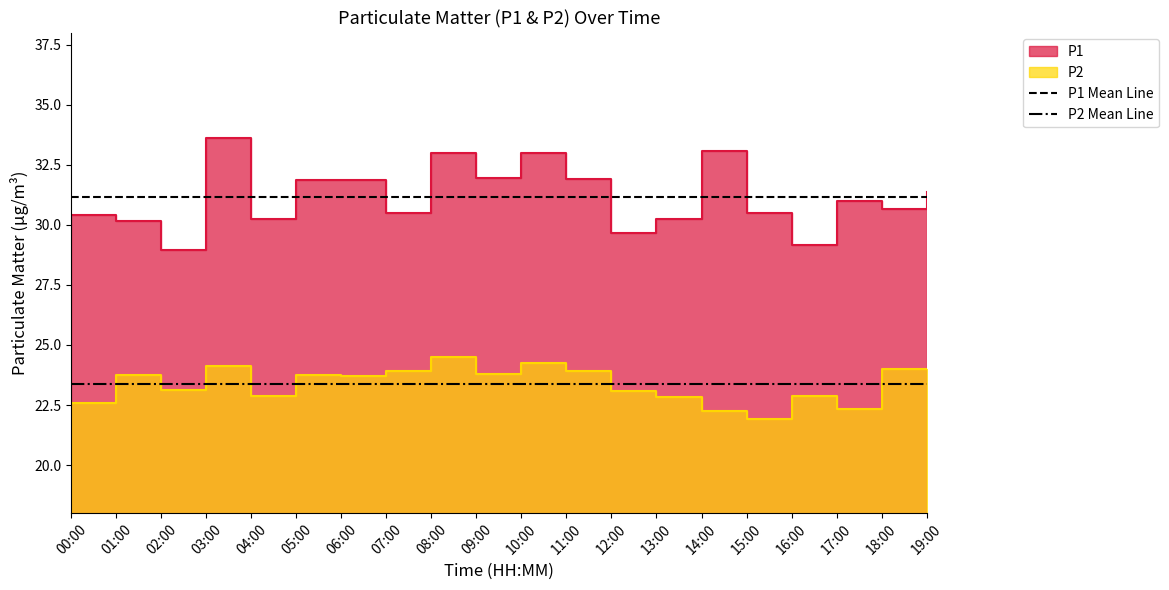

What is the total value across all series at 01:00?

54.5